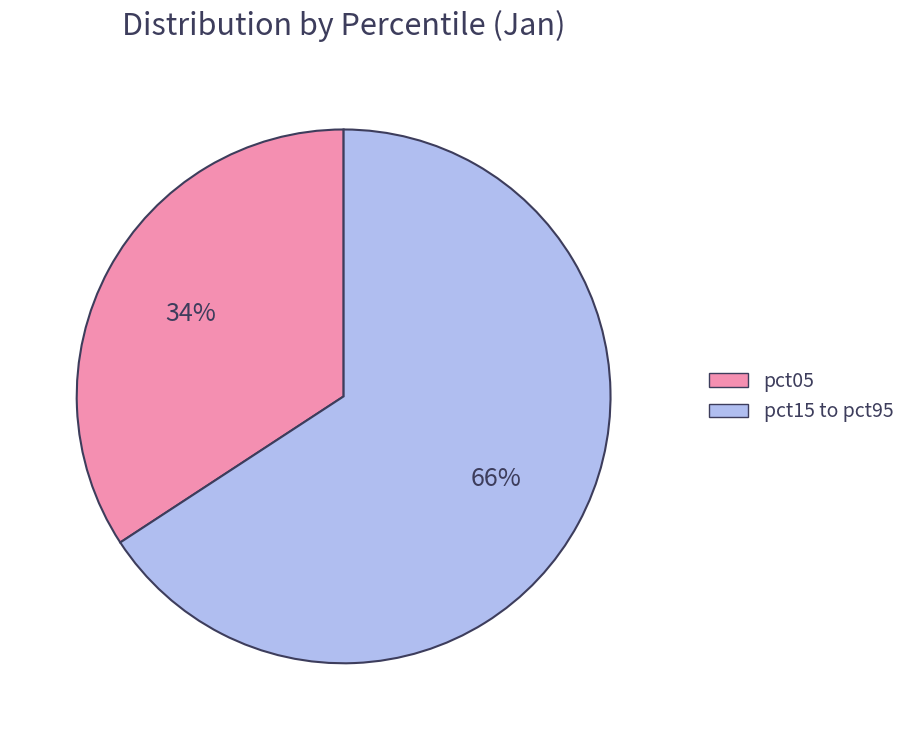

True or false: pct05 accounts for 34% of the total.

True